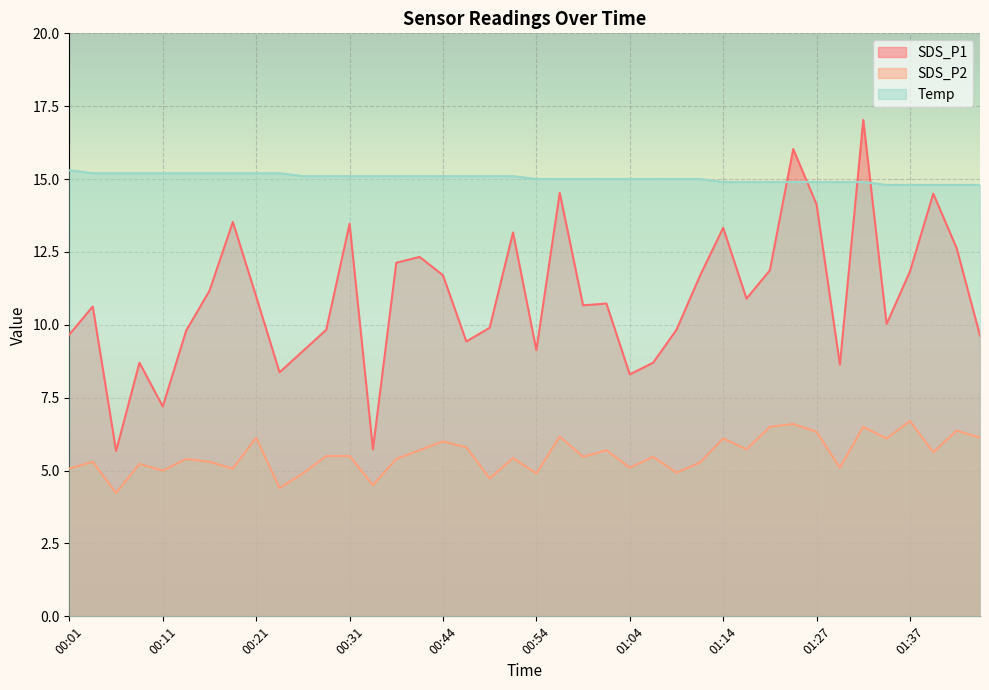

Reading left to right, what are all the values shown in this chart?

SDS_P1: 00:01=9.7	00:04=10.6	00:06=5.7	00:09=8.7	00:11=7.2	00:14=9.8	00:16=11.2	00:19=13.5	00:21=11.0	00:24=8.4	00:26=9.1	00:29=9.8	00:31=13.5	00:34=5.7	00:39=12.1	00:41=12.3	00:44=11.7	00:46=9.4	00:49=9.9	00:51=13.2	00:54=9.1	00:57=14.5	00:59=10.7	01:02=10.7	01:04=8.3	01:07=8.7	01:09=9.8	01:11=11.7	01:14=13.3	01:16=10.9	01:19=11.9	01:22=16.0	01:27=14.1	01:29=8.6	01:32=17.0	01:34=10.0	01:37=11.8	01:39=14.5	01:42=12.6	01:44=9.6
SDS_P2: 00:01=5.1	00:04=5.3	00:06=4.2	00:09=5.2	00:11=5.0	00:14=5.4	00:16=5.3	00:19=5.1	00:21=6.1	00:24=4.4	00:26=4.9	00:29=5.5	00:31=5.5	00:34=4.5	00:39=5.4	00:41=5.7	00:44=6.0	00:46=5.8	00:49=4.7	00:51=5.4	00:54=4.9	00:57=6.2	00:59=5.5	01:02=5.7	01:04=5.1	01:07=5.5	01:09=4.9	01:11=5.3	01:14=6.1	01:16=5.7	01:19=6.5	01:22=6.6	01:27=6.3	01:29=5.1	01:32=6.5	01:34=6.1	01:37=6.7	01:39=5.6	01:42=6.4	01:44=6.1
Temp: 00:01=15.3	00:04=15.2	00:06=15.2	00:09=15.2	00:11=15.2	00:14=15.2	00:16=15.2	00:19=15.2	00:21=15.2	00:24=15.2	00:26=15.1	00:29=15.1	00:31=15.1	00:34=15.1	00:39=15.1	00:41=15.1	00:44=15.1	00:46=15.1	00:49=15.1	00:51=15.1	00:54=15.0	00:57=15.0	00:59=15.0	01:02=15.0	01:04=15.0	01:07=15.0	01:09=15.0	01:11=15.0	01:14=14.9	01:16=14.9	01:19=14.9	01:22=14.9	01:27=14.9	01:29=14.9	01:32=14.9	01:34=14.8	01:37=14.8	01:39=14.8	01:42=14.8	01:44=14.8